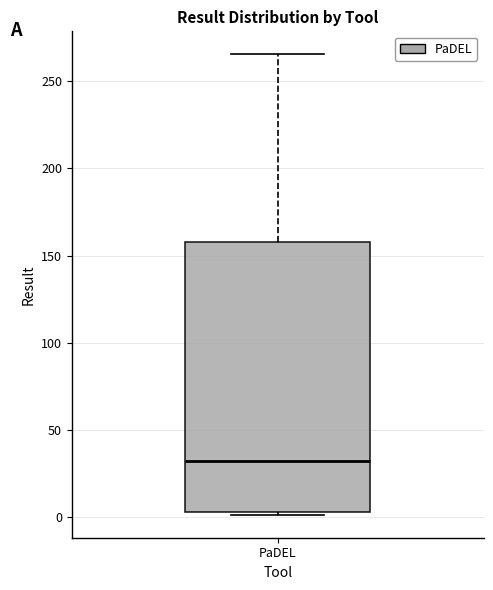

Read this box plot against the y-axis: the position of the median line, the range covered by the box, and the ends of both whiskers. The values are not printed on the chart, so give them approximately, as read against the axis.

median 30, box 5 to 160, whiskers 0 to 265